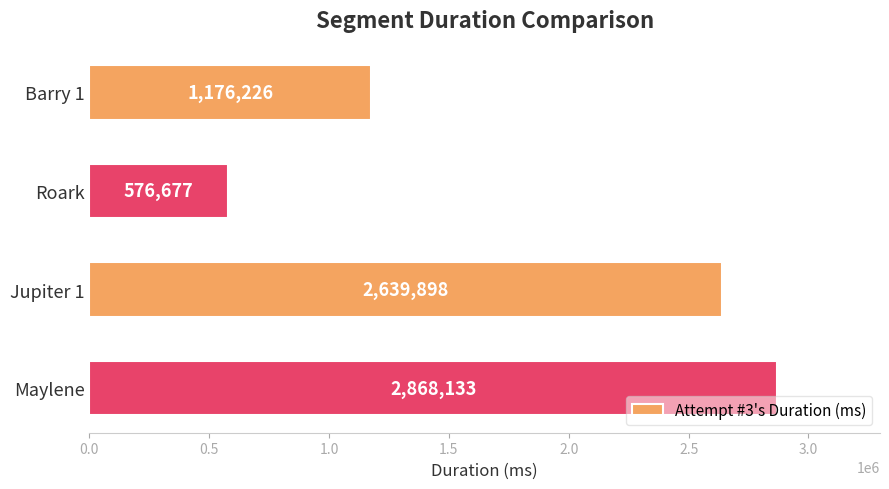

True or false: the data shows 2639898 at Jupiter 1.

True